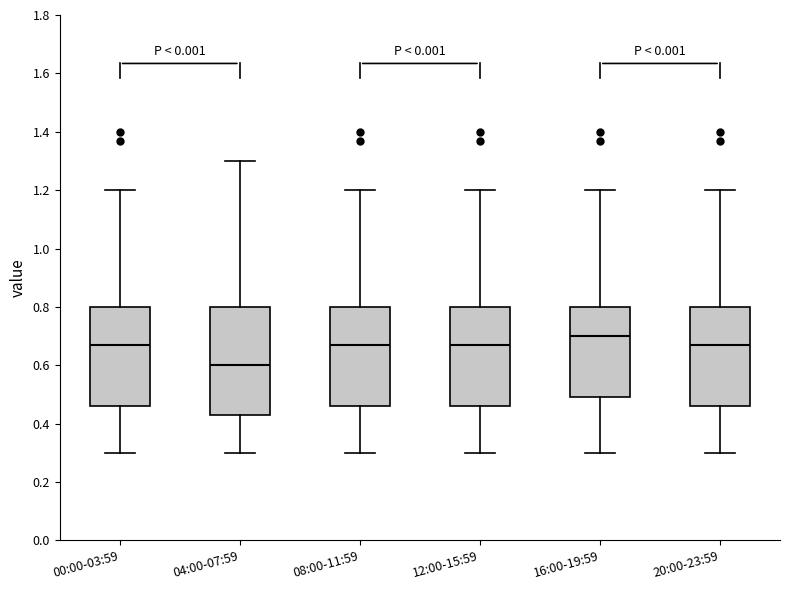

Reading left to right, transcribe this box plot: for each box, give where its median line is, the range the box spans, and where its two whiskers end, as read against the y-axis. The values are not printed on the chart, so give them approximately, as read against the axis.

00:00-03:59: median 0.68, box 0.46 to 0.80, whiskers 0.30 to 1.20
04:00-07:59: median 0.60, box 0.44 to 0.80, whiskers 0.30 to 1.30
08:00-11:59: median 0.68, box 0.46 to 0.80, whiskers 0.30 to 1.20
12:00-15:59: median 0.68, box 0.46 to 0.80, whiskers 0.30 to 1.20
16:00-19:59: median 0.70, box 0.50 to 0.80, whiskers 0.30 to 1.20
20:00-23:59: median 0.68, box 0.46 to 0.80, whiskers 0.30 to 1.20